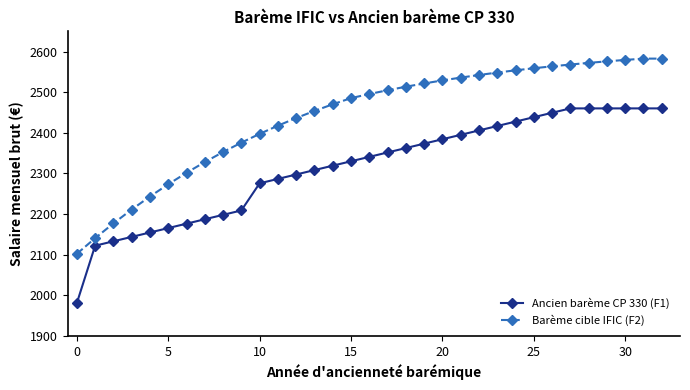

At how many categories does at least one series exceed 2048?

33